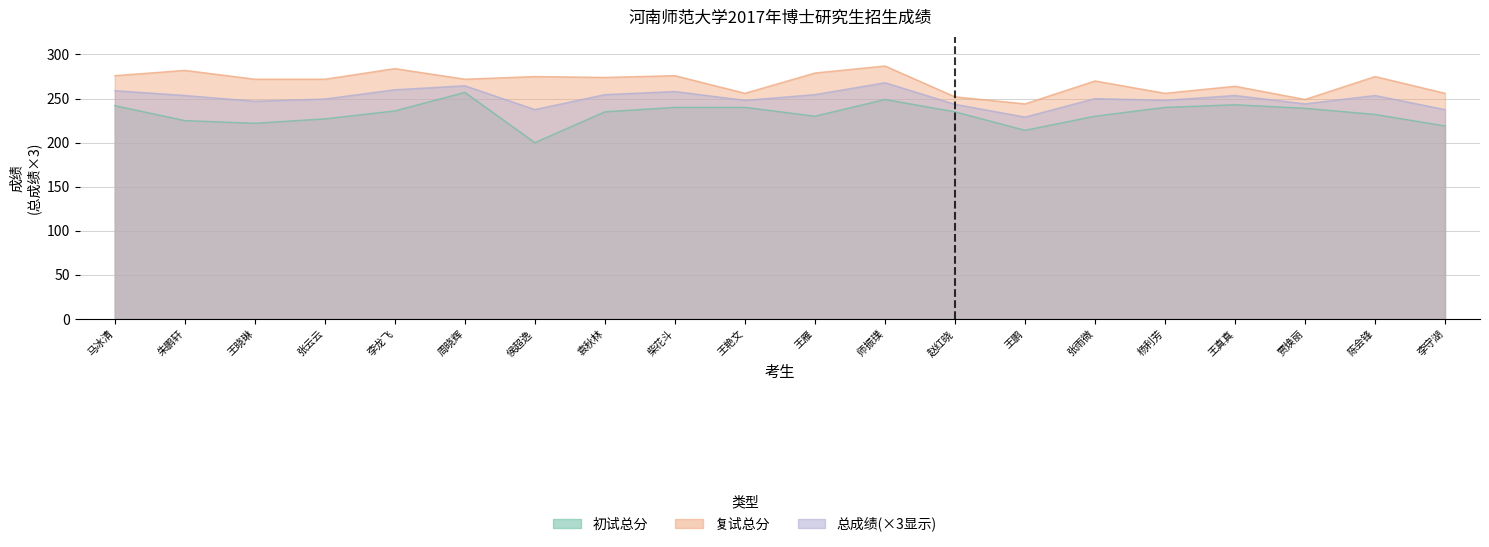

At which label does 复试总分 first exceed 272?

马冰清